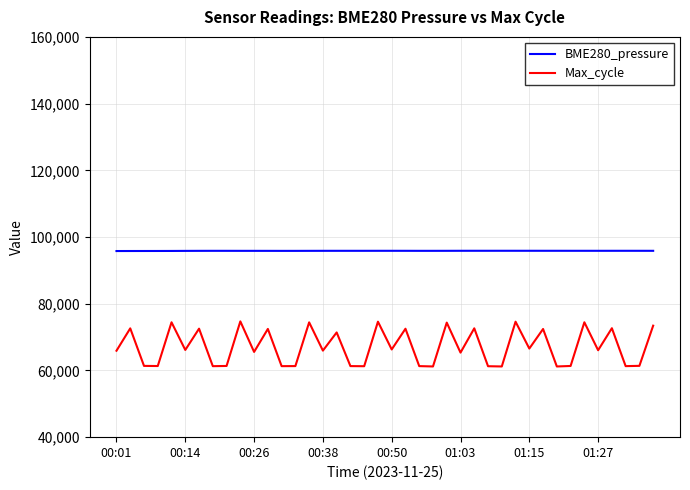

Which series has the widest spread of values?

Max_cycle